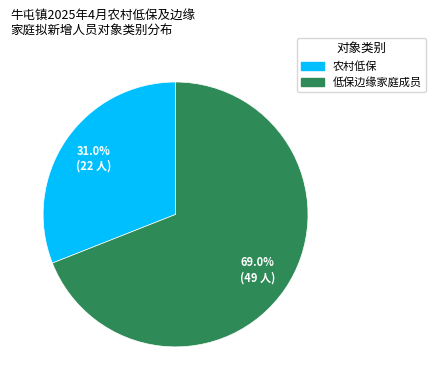

To the nearest percent, what percentage of the pie is 低保边缘家庭成员?

69%